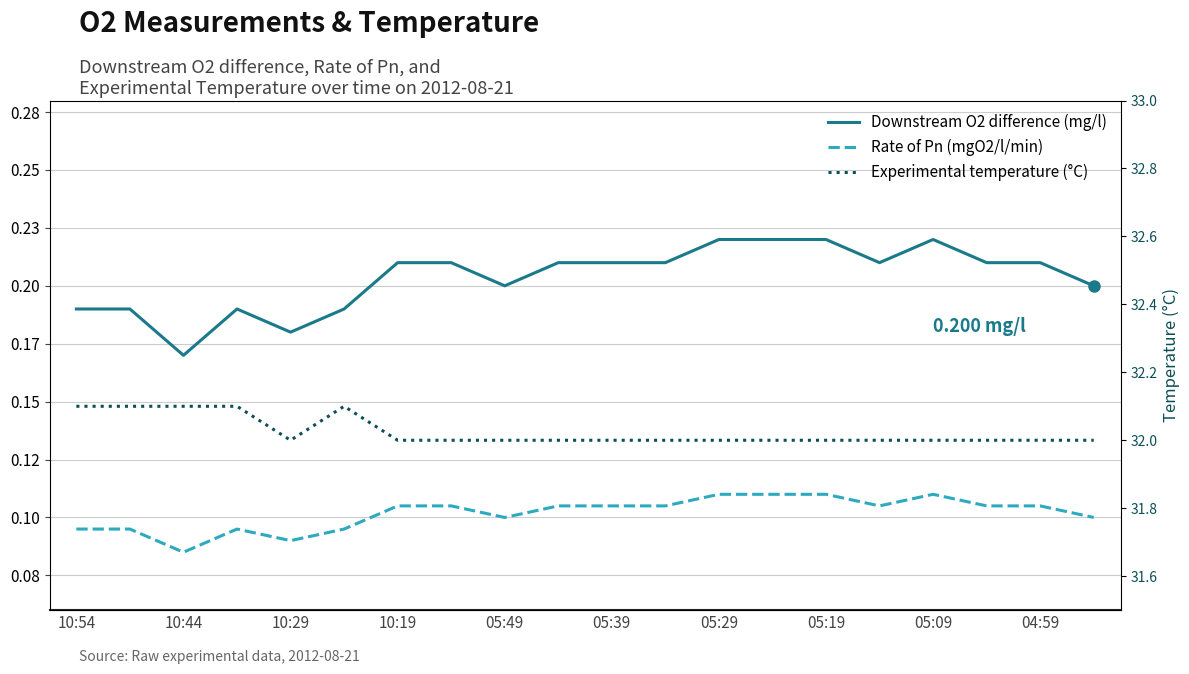

Reading left to right, what are all the values shown in this chart?

Downstream O2 difference (mg/l): 0.2	0.2	0.2	0.2	0.2	0.2	0.2	0.2	0.2	0.2	0.2	0.2	0.2	0.2	0.2	0.2	0.2	0.2	0.2	0.2
Rate of Pn (mgO2/l/min): 0.1	0.1	0.1	0.1	0.1	0.1	0.1	0.1	0.1	0.1	0.1	0.1	0.1	0.1	0.1	0.1	0.1	0.1	0.1	0.1
Experimental temperature (°C): 32.1	32.1	32.1	32.1	32.0	32.1	32.0	32.0	32.0	32.0	32.0	32.0	32.0	32.0	32.0	32.0	32.0	32.0	32.0	32.0